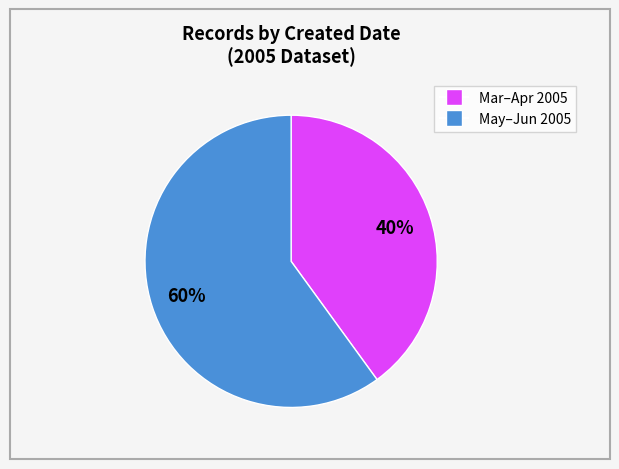

To the nearest percent, what is the average slice percentage?

50%